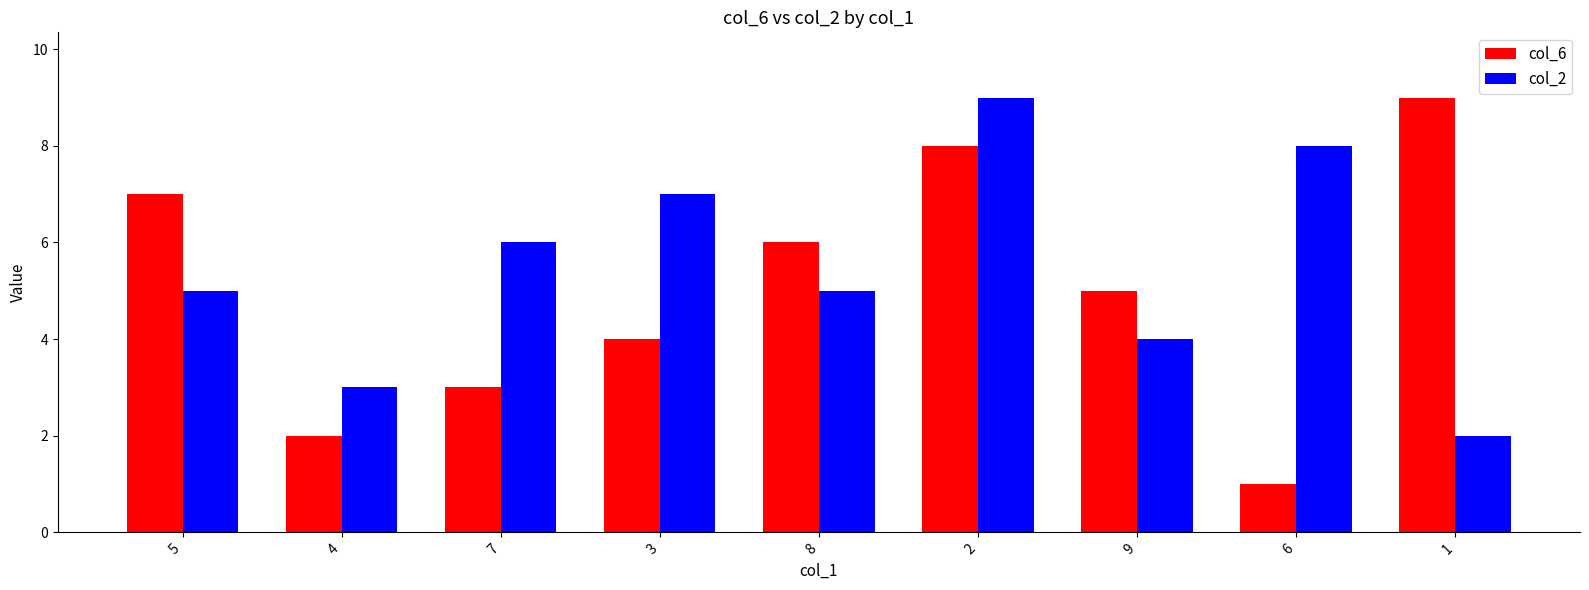

Reading left to right, extract all data points from this chart.

col_6: 7	2	3	4	6	8	5	1	9
col_2: 5	3	6	7	5	9	4	8	2